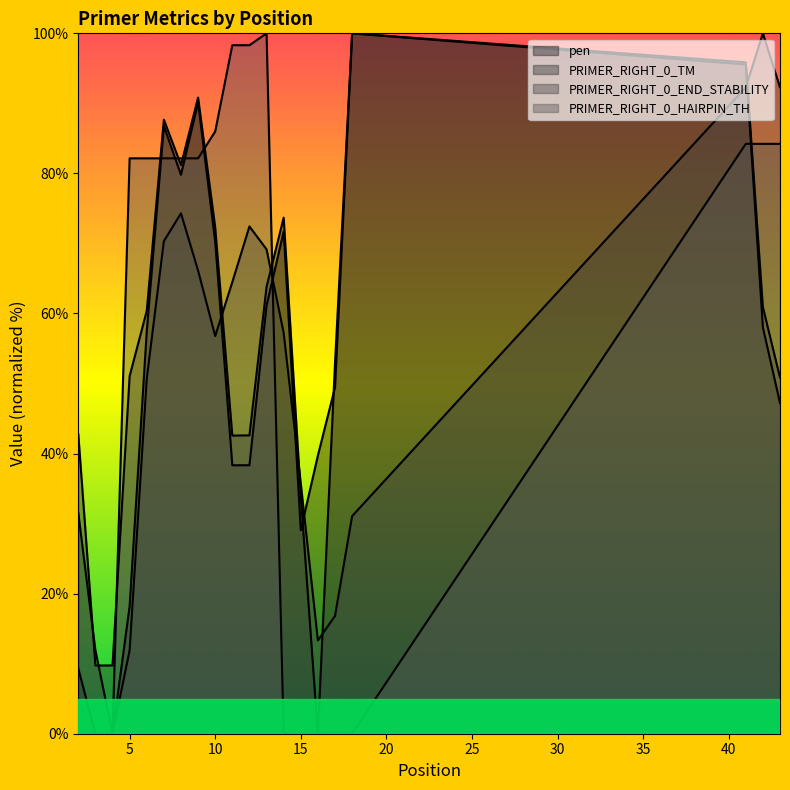

How many values in the PRIMER_RIGHT_0_TM series exceed 60?

10